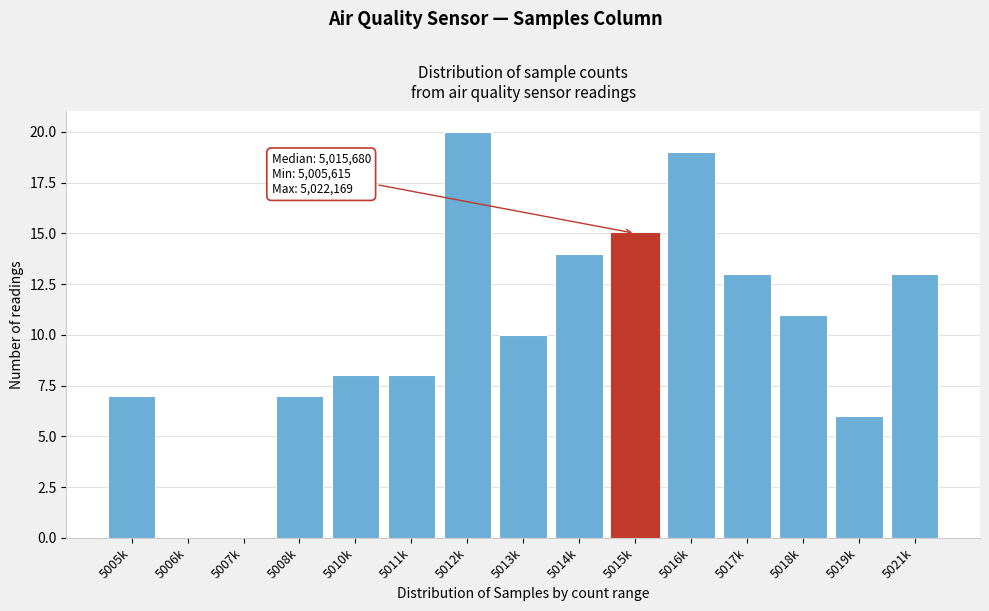

Reading left to right, extract all data points from this chart.

5005k=7	5006k=0	5007k=0	5008k=7	5010k=8	5011k=8	5012k=20	5013k=10	5014k=14	5015k=15	5016k=19	5017k=13	5018k=11	5019k=6	5021k=13